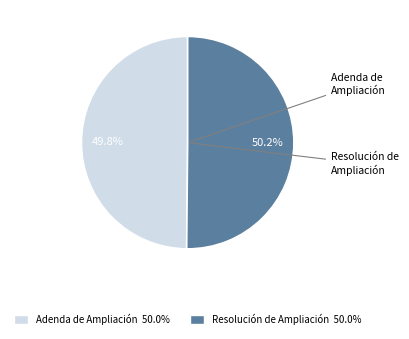

The Resolución de Ampliación slice represents 62% of the pie. True or false?

False